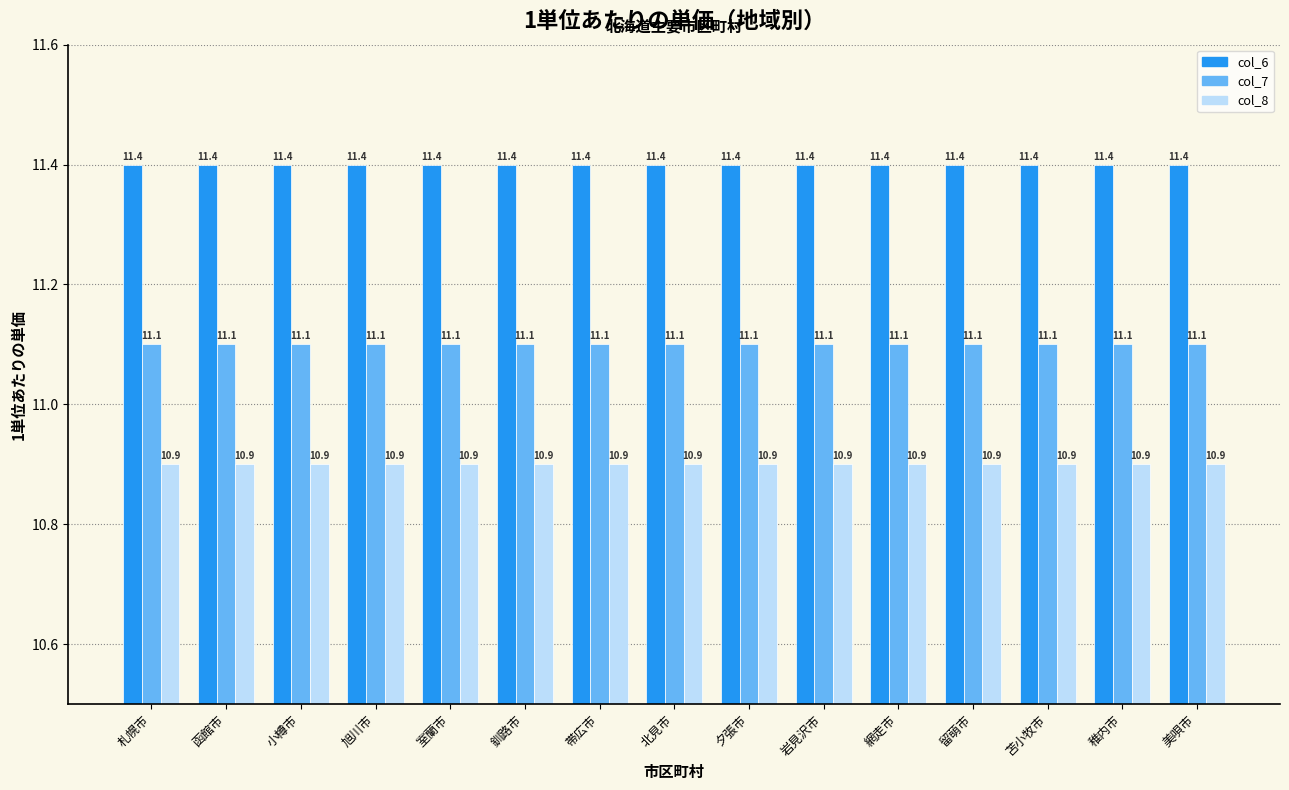

Rank the series by their average value, from lowest to highest.

col_8, col_7, col_6